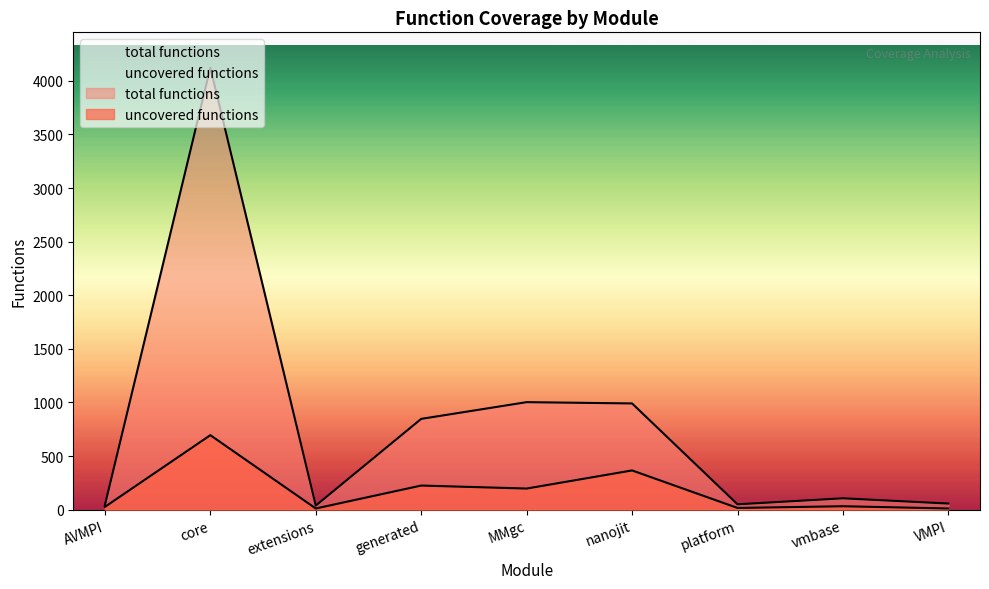

What are all the series names shown in the legend?

total functions, uncovered functions